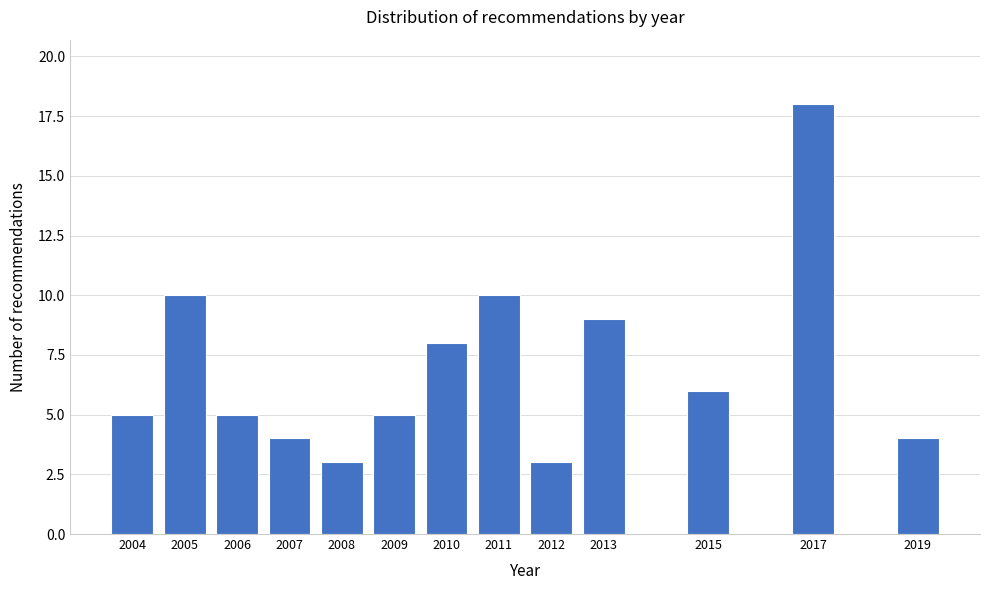

Reading left to right, what are all the values shown in this chart?

5	10	5	4	3	5	8	10	3	9	6	18	4